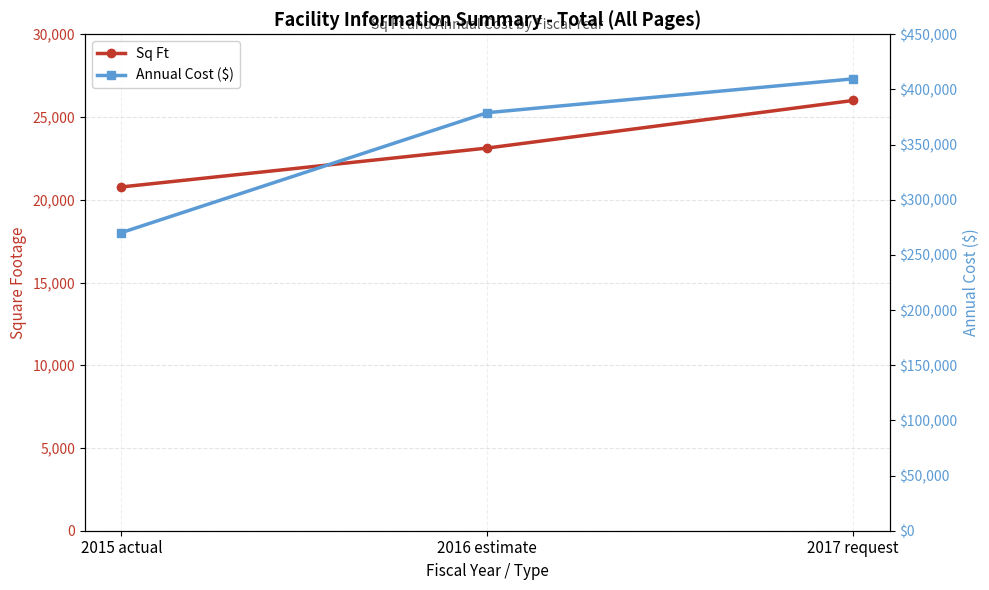

How many Sq Ft values are between 20775 and 26000?

3